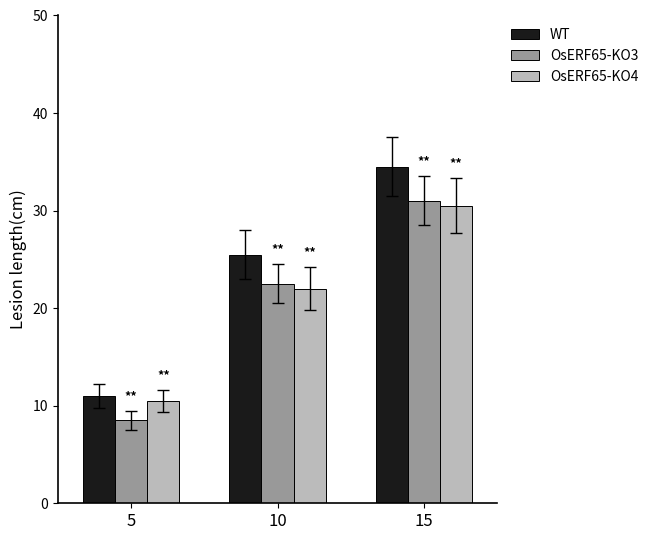

Count the number of categories in the chart.

3